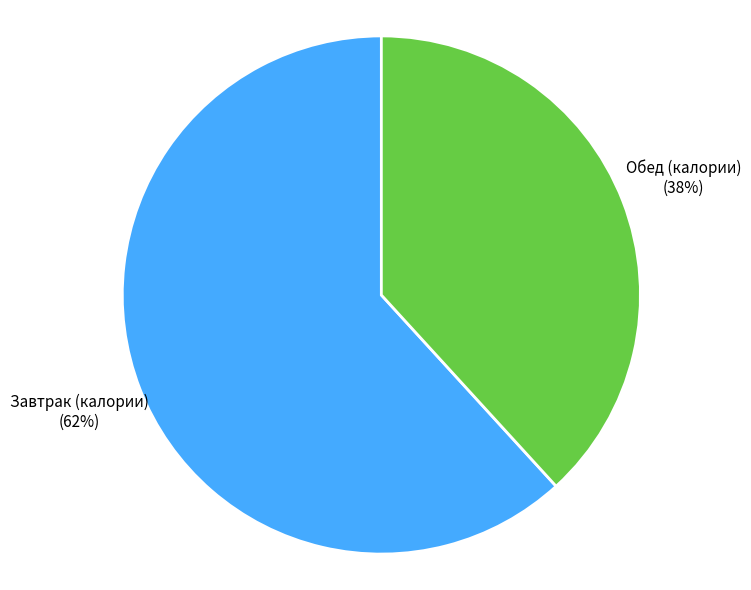

What percentage is the Обед (калории) slice, to the nearest percent?

38%